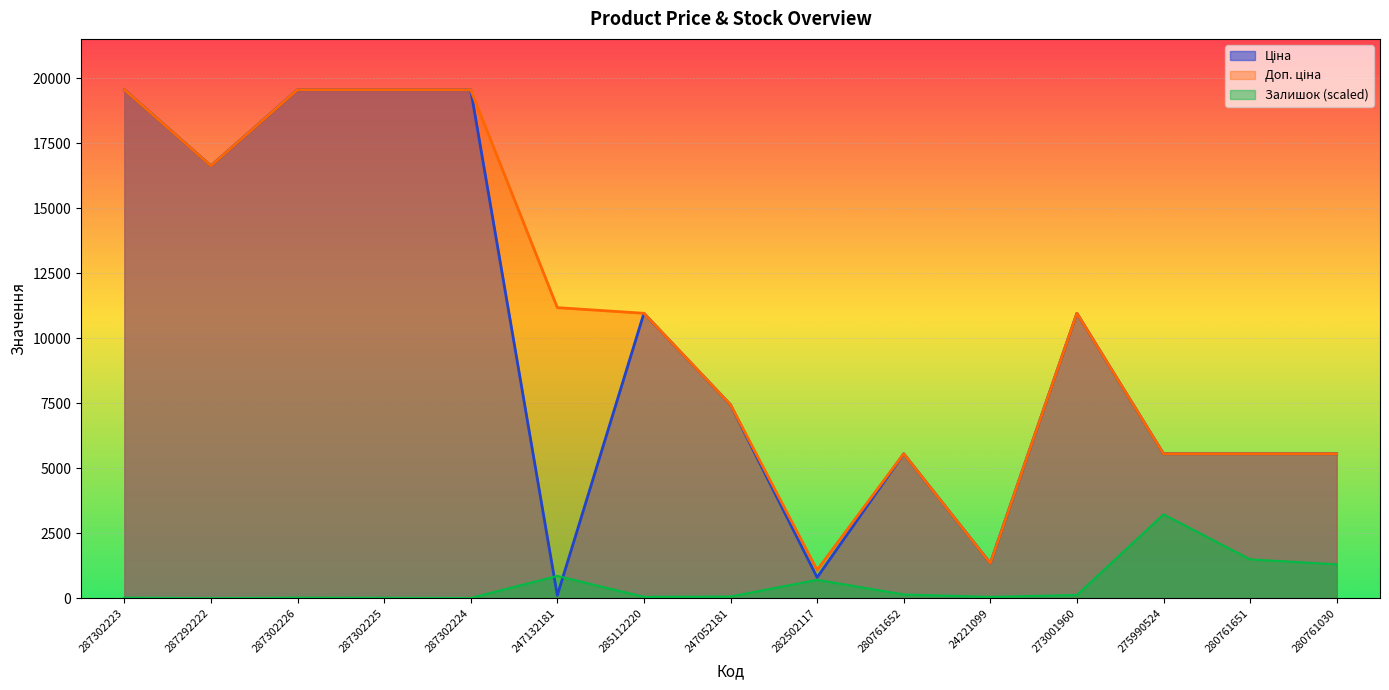

Which series has the largest total across all categories?

Доп. ціна